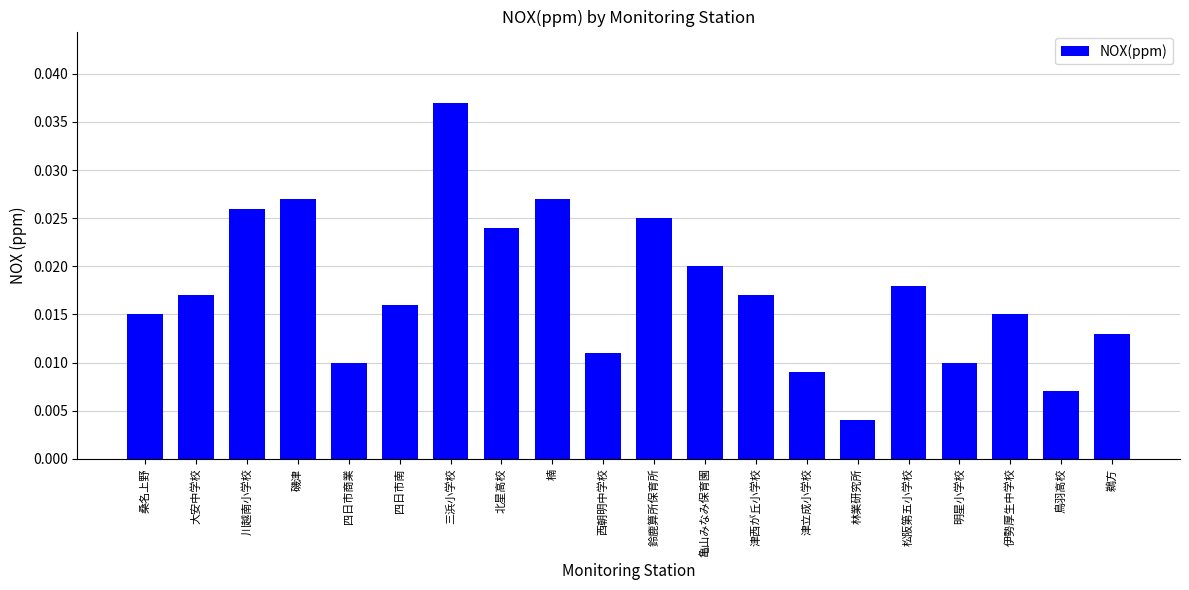

Is it true that the value at 三浜小学校 is 0.1?

False